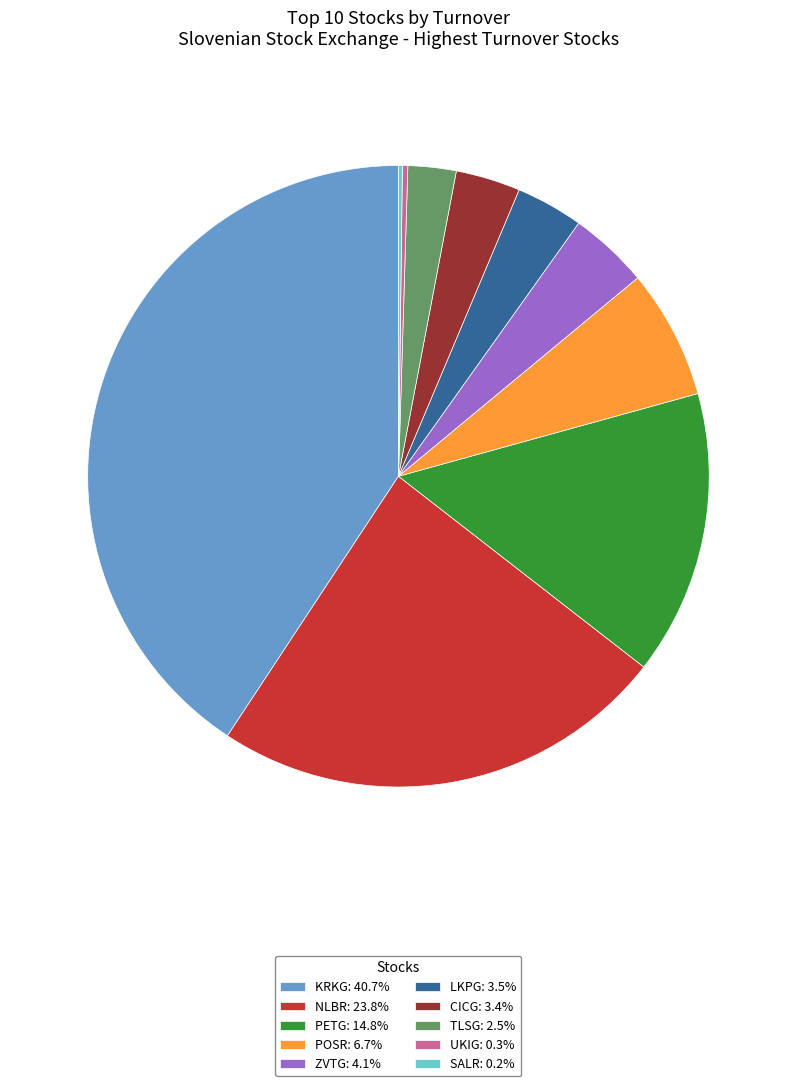

Does UKIG account for over 50% of the chart?

No